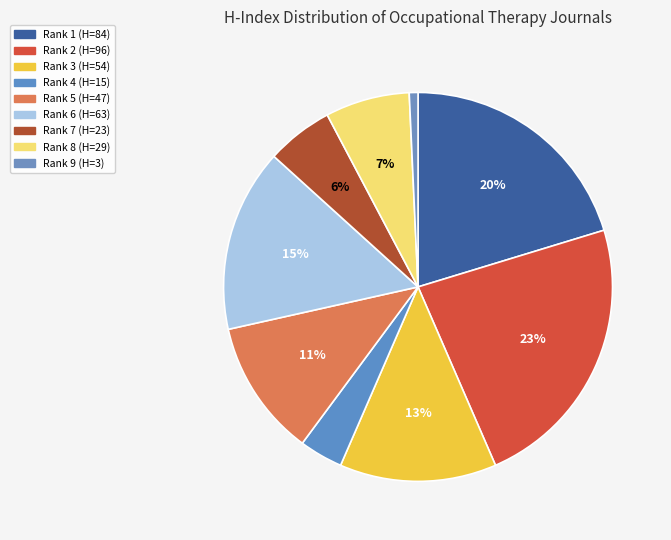

How many segments does this pie chart have?

9